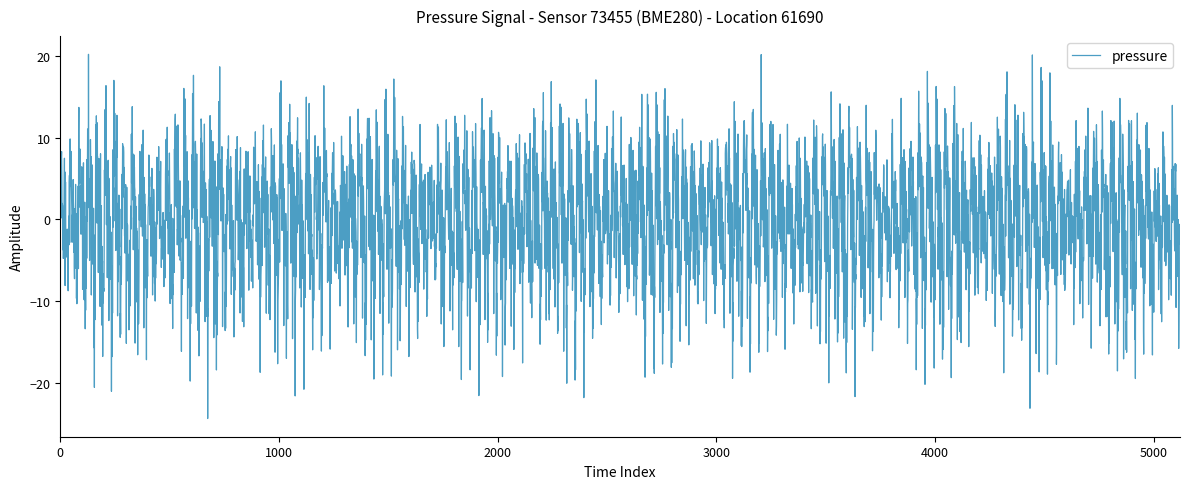

Reading left to right, what are all the values shown in this chart?

2023-05-17T00:01:43=102314.8	2023-05-17T00:04:09=102324.4	2023-05-17T00:06:34=102328.0	2023-05-17T00:09:00=102322.8	2023-05-17T00:11:26=102328.0	2023-05-17T00:13:51=102334.3	2023-05-17T00:16:17=102329.9	2023-05-17T00:18:42=102326.5	2023-05-17T00:21:07=102325.7	2023-05-17T00:23:33=102332.7	2023-05-17T00:25:59=102328.4	2023-05-17T00:28:24=102324.2	2023-05-17T00:30:50=102327.7	2023-05-17T00:33:16=102323.4	2023-05-17T00:35:41=102319.1	2023-05-17T00:38:07=102319.2	2023-05-17T00:40:32=102321.1	2023-05-17T00:42:59=102325.4	2023-05-17T00:45:25=102328.9	2023-05-17T00:47:50=102329.9	2023-05-17T00:50:16=102324.6	2023-05-17T00:52:41=102324.6	2023-05-17T00:55:07=102308.9	2023-05-17T00:57:32=102318.5	2023-05-17T00:59:58=102324.9	2023-05-17T01:02:23=102318.7	2023-05-17T01:04:49=102322.1	2023-05-17T01:07:15=102322.3	2023-05-17T01:09:44=102320.5	2023-05-17T01:12:25=102314.3	2023-05-17T01:15:04=102318.0	2023-05-17T01:17:53=102317.1	2023-05-17T01:20:30=102319.7	2023-05-17T01:23:09=102312.8	2023-05-17T01:25:49=102303.2	2023-05-17T01:28:19=102311.1	2023-05-17T01:30:49=102307.6	2023-05-17T01:33:15=102315.6	2023-05-17T01:35:42=102314.7	2023-05-17T01:38:07=102313.0